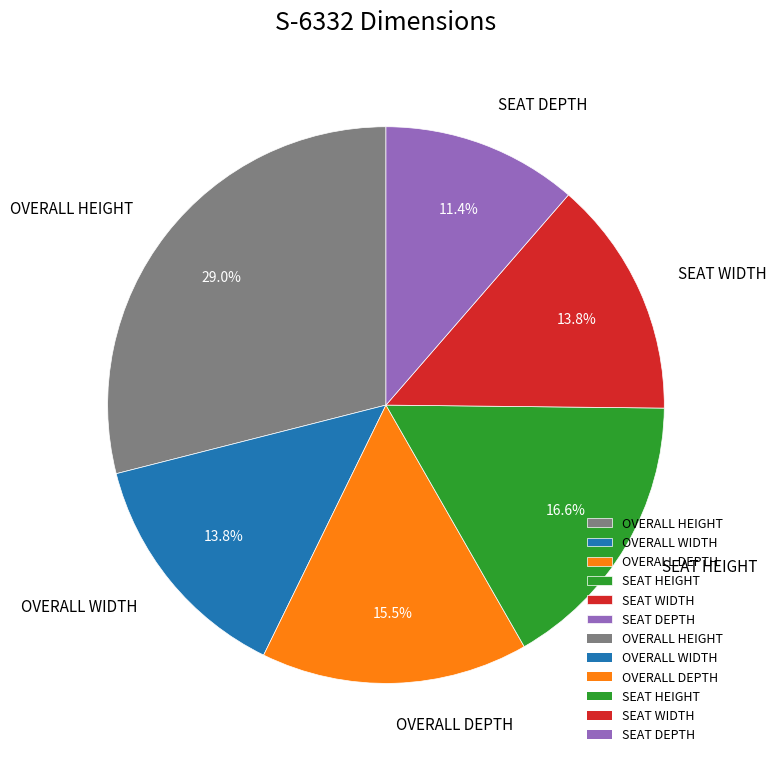

How many segments does this pie chart have?

6